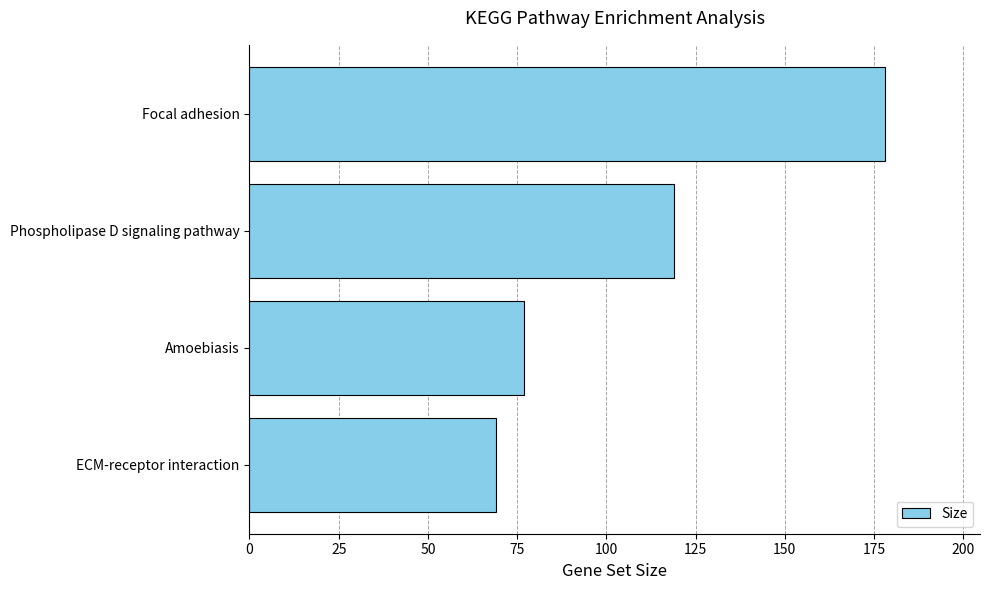

Rank the categories by value from highest to lowest.

Focal adhesion, Phospholipase D signaling pathway, Amoebiasis, ECM-receptor interaction